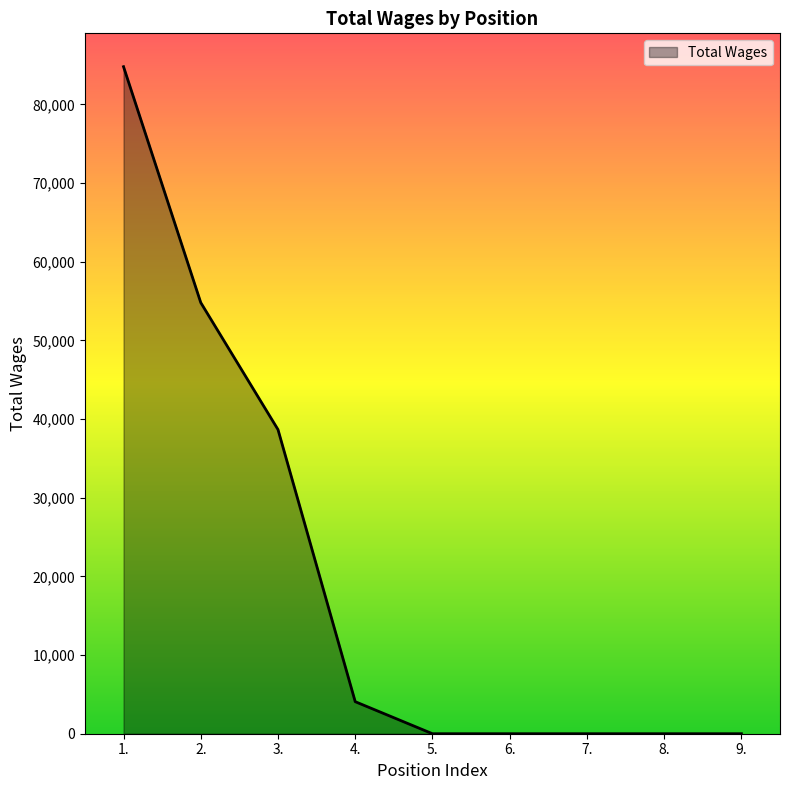

What is the maximum value shown in the chart?

84794